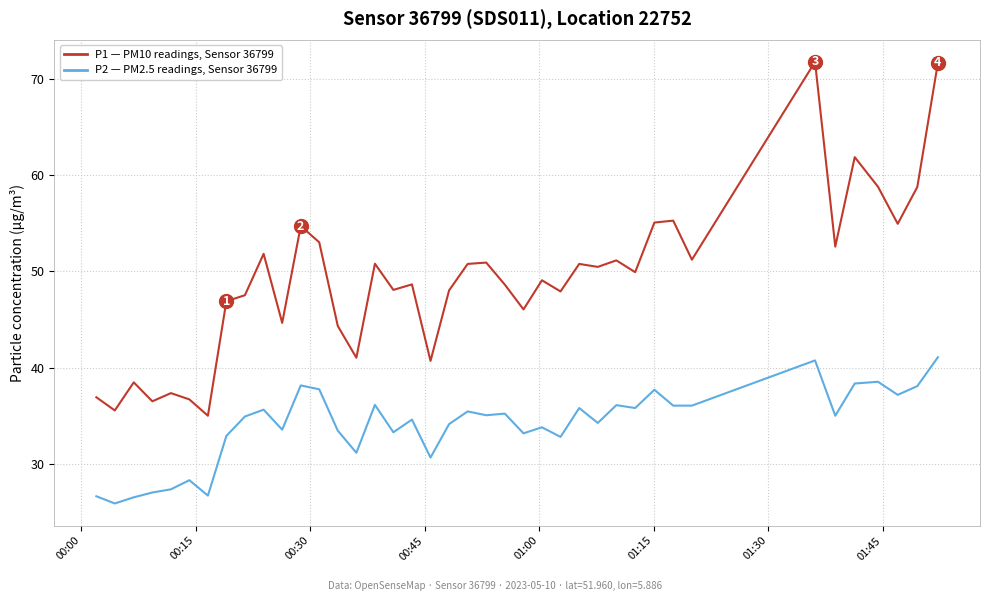

What is the greatest value displayed?

71.8